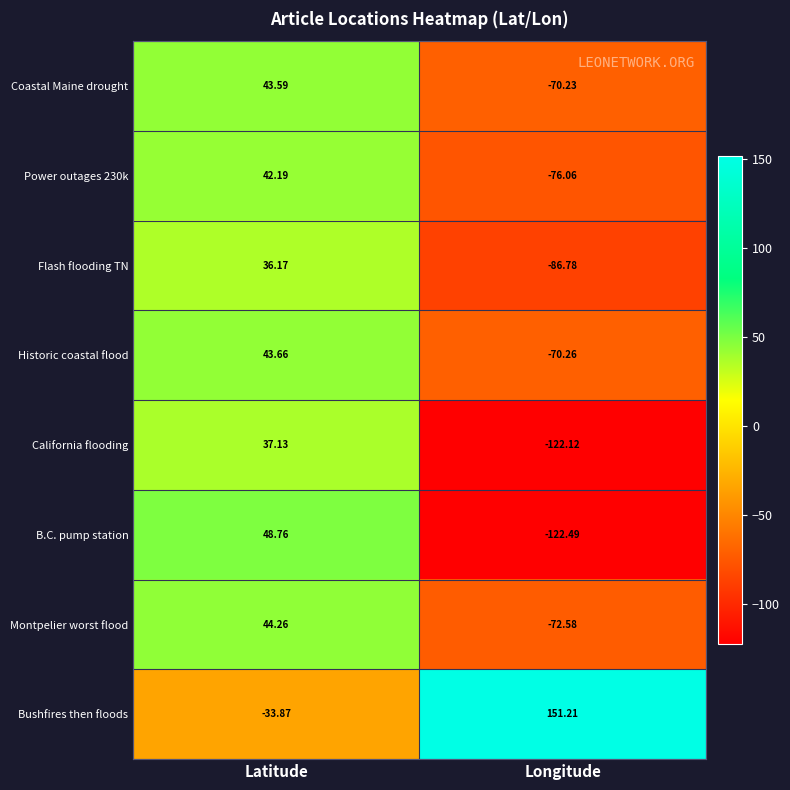

At which category is the sum across all series the highest?

Latitude